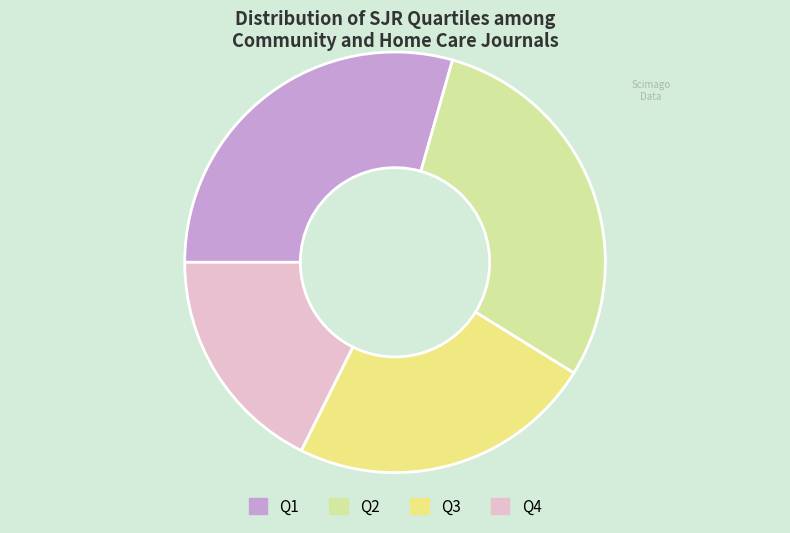

What is the smallest slice in the pie chart?

Q4